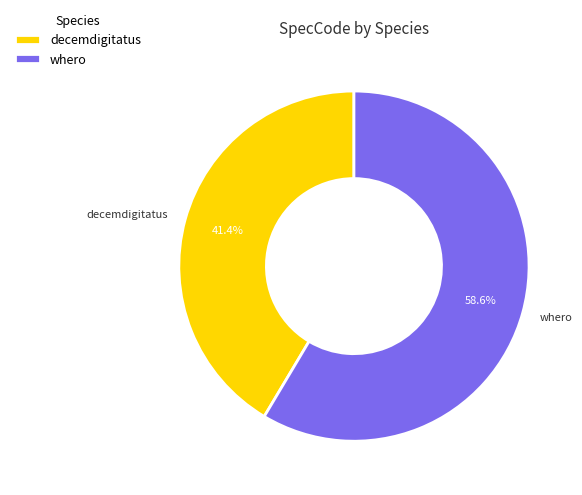

Is the sum of decemdigitatus and whero greater than half?

Yes